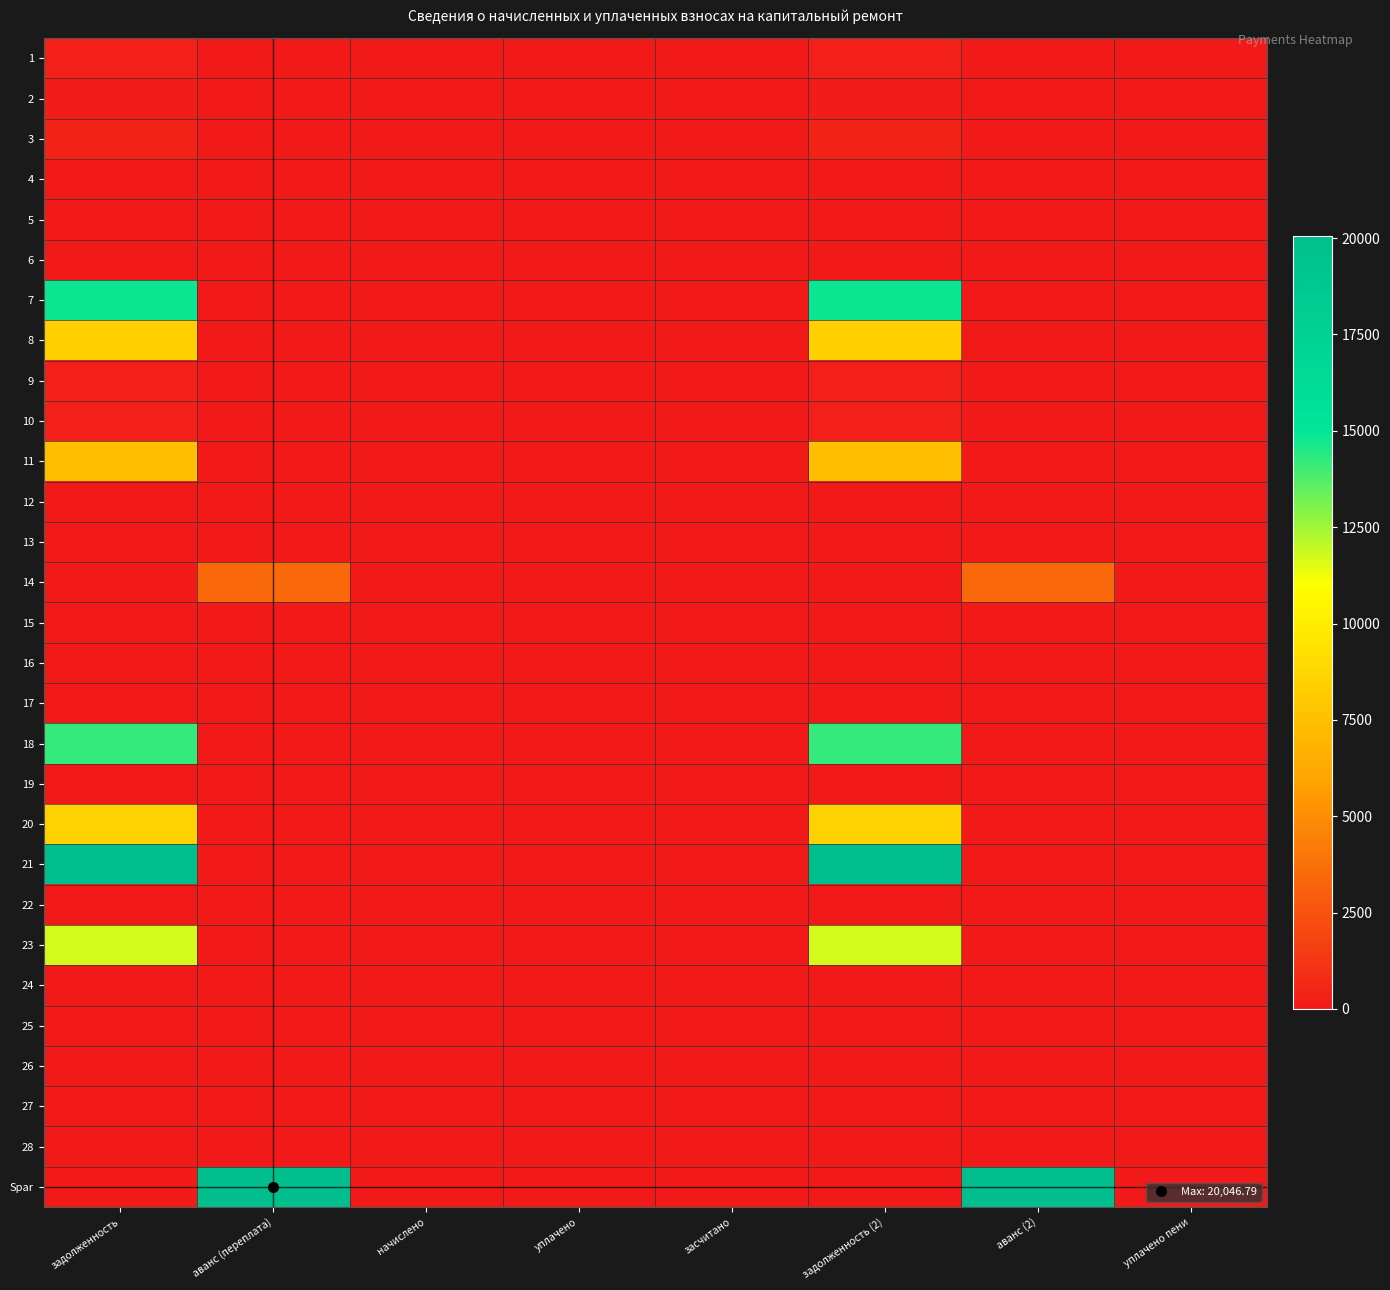

Reading left to right, what are all the values shown in this chart?

1: задолженность=355.1	аванс (переплата)=0.0	начислено=0.0	уплачено=0.0	засчитано=0.0	задолженность (2)=355.1	аванс (2)=0.0	уплачено пени=0.0
2: задолженность=196.8	аванс (переплата)=0.0	начислено=0.0	уплачено=0.0	засчитано=0.0	задолженность (2)=196.8	аванс (2)=0.0	уплачено пени=0.0
3: задолженность=467.5	аванс (переплата)=0.0	начислено=0.0	уплачено=0.0	засчитано=0.0	задолженность (2)=467.5	аванс (2)=0.0	уплачено пени=0.0
4: задолженность=0.0	аванс (переплата)=0.0	начислено=0.0	уплачено=0.0	засчитано=0.0	задолженность (2)=0.0	аванс (2)=0.0	уплачено пени=0.0
5: задолженность=0.0	аванс (переплата)=0.0	начислено=0.0	уплачено=0.0	засчитано=0.0	задолженность (2)=0.0	аванс (2)=0.0	уплачено пени=0.0
6: задолженность=0.0	аванс (переплата)=0.2	начислено=0.0	уплачено=0.0	засчитано=0.0	задолженность (2)=0.0	аванс (2)=0.2	уплачено пени=0.0
7: задолженность=14810.3	аванс (переплата)=0.0	начислено=0.0	уплачено=0.0	засчитано=0.0	задолженность (2)=14810.3	аванс (2)=0.0	уплачено пени=0.0
8: задолженность=8305.5	аванс (переплата)=0.0	начислено=0.0	уплачено=0.0	засчитано=0.0	задолженность (2)=8305.5	аванс (2)=0.0	уплачено пени=0.0
9: задолженность=373.4	аванс (переплата)=0.0	начислено=0.0	уплачено=0.0	засчитано=0.0	задолженность (2)=373.4	аванс (2)=0.0	уплачено пени=0.0
10: задолженность=347.7	аванс (переплата)=0.0	начислено=0.0	уплачено=0.0	засчитано=0.0	задолженность (2)=347.7	аванс (2)=0.0	уплачено пени=0.0
11: задолженность=7379.7	аванс (переплата)=0.0	начислено=0.0	уплачено=0.0	засчитано=0.0	задолженность (2)=7379.7	аванс (2)=0.0	уплачено пени=0.0
12: задолженность=0.0	аванс (переплата)=0.0	начислено=0.0	уплачено=0.0	засчитано=0.0	задолженность (2)=0.0	аванс (2)=0.0	уплачено пени=0.0
13: задолженность=0.0	аванс (переплата)=0.0	начислено=0.0	уплачено=0.0	засчитано=0.0	задолженность (2)=0.0	аванс (2)=0.0	уплачено пени=0.0
14: задолженность=0.0	аванс (переплата)=3375.0	начислено=0.0	уплачено=0.0	засчитано=0.0	задолженность (2)=0.0	аванс (2)=3375.0	уплачено пени=0.0
15: задолженность=0.0	аванс (переплата)=0.0	начислено=0.0	уплачено=0.0	засчитано=0.0	задолженность (2)=0.0	аванс (2)=0.0	уплачено пени=0.0
16: задолженность=0.0	аванс (переплата)=0.0	начислено=0.0	уплачено=0.0	засчитано=0.0	задолженность (2)=0.0	аванс (2)=0.0	уплачено пени=0.0
17: задолженность=0.0	аванс (переплата)=0.0	начислено=0.0	уплачено=0.0	засчитано=0.0	задолженность (2)=0.0	аванс (2)=0.0	уплачено пени=0.0
18: задолженность=14206.7	аванс (переплата)=0.0	начислено=0.0	уплачено=0.0	засчитано=0.0	задолженность (2)=14206.7	аванс (2)=0.0	уплачено пени=0.0
19: задолженность=0.0	аванс (переплата)=10.8	начислено=0.0	уплачено=0.0	засчитано=0.0	задолженность (2)=0.0	аванс (2)=10.8	уплачено пени=0.0
20: задолженность=8532.8	аванс (переплата)=0.0	начислено=0.0	уплачено=0.0	засчитано=0.0	задолженность (2)=8532.8	аванс (2)=0.0	уплачено пени=0.0
21: задолженность=19919.7	аванс (переплата)=0.0	начислено=0.0	уплачено=0.0	засчитано=0.0	задолженность (2)=19919.7	аванс (2)=0.0	уплачено пени=0.0
22: задолженность=0.0	аванс (переплата)=0.0	начислено=0.0	уплачено=0.0	засчитано=0.0	задолженность (2)=0.0	аванс (2)=0.0	уплачено пени=0.0
23: задолженность=11728.5	аванс (переплата)=0.0	начислено=0.0	уплачено=0.0	засчитано=0.0	задолженность (2)=11728.5	аванс (2)=0.0	уплачено пени=0.0
24: задолженность=0.0	аванс (переплата)=0.0	начислено=0.0	уплачено=0.0	засчитано=0.0	задолженность (2)=0.0	аванс (2)=0.0	уплачено пени=0.0
25: задолженность=0.0	аванс (переплата)=0.0	начислено=0.0	уплачено=0.0	засчитано=0.0	задолженность (2)=0.0	аванс (2)=0.0	уплачено пени=0.0
26: задолженность=0.0	аванс (переплата)=0.0	начислено=0.0	уплачено=0.0	засчитано=0.0	задолженность (2)=0.0	аванс (2)=0.0	уплачено пени=0.0
27: задолженность=0.0	аванс (переплата)=0.0	начислено=0.0	уплачено=0.0	засчитано=0.0	задолженность (2)=0.0	аванс (2)=0.0	уплачено пени=0.0
28: задолженность=0.0	аванс (переплата)=0.0	начислено=0.0	уплачено=0.0	засчитано=0.0	задолженность (2)=0.0	аванс (2)=0.0	уплачено пени=0.0
Spar: задолженность=0.0	аванс (переплата)=20046.8	начислено=0.0	уплачено=0.0	засчитано=0.0	задолженность (2)=0.0	аванс (2)=20046.8	уплачено пени=0.0